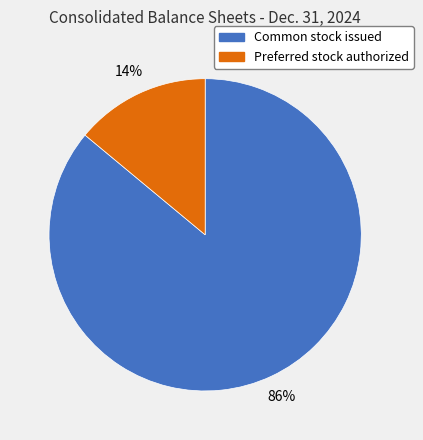

To the nearest percent, what is the average slice percentage?

50%